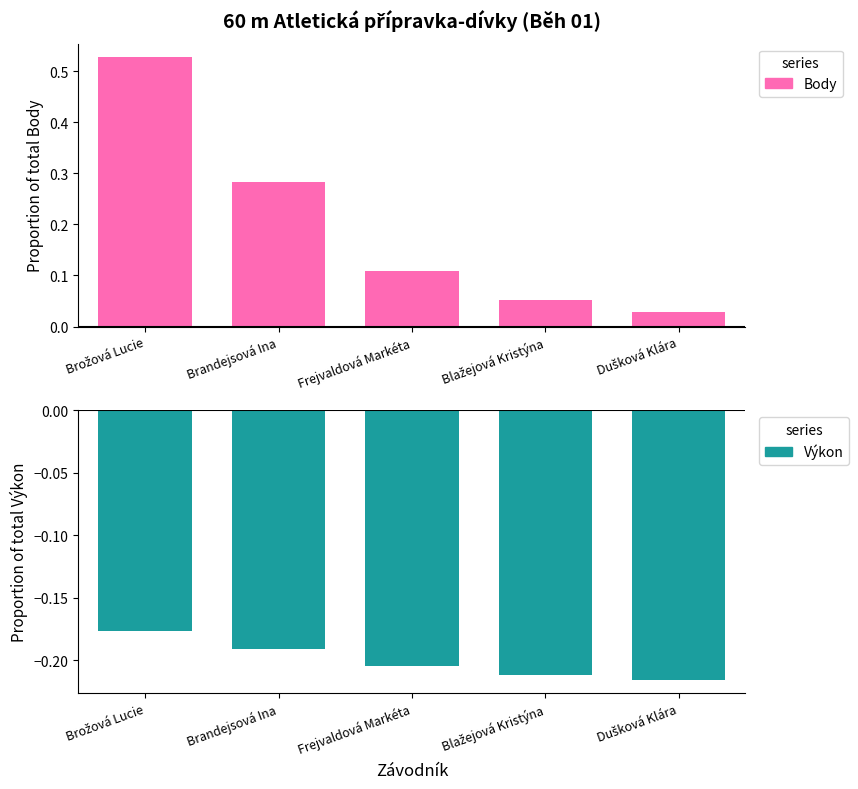

Rank the series by their maximum value, from highest to lowest.

Body, Výkon